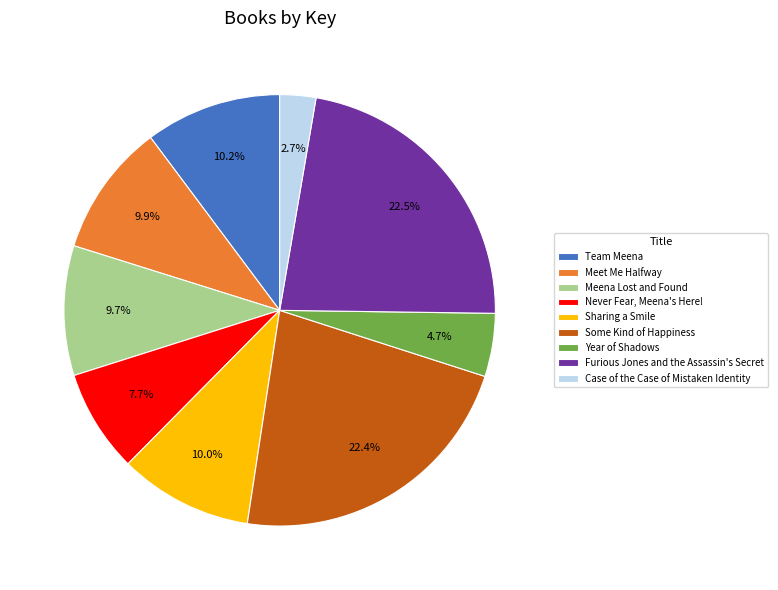

Approximately how many times larger is the value at Meet Me Halfway compared to Some Kind of Happiness?

0.4